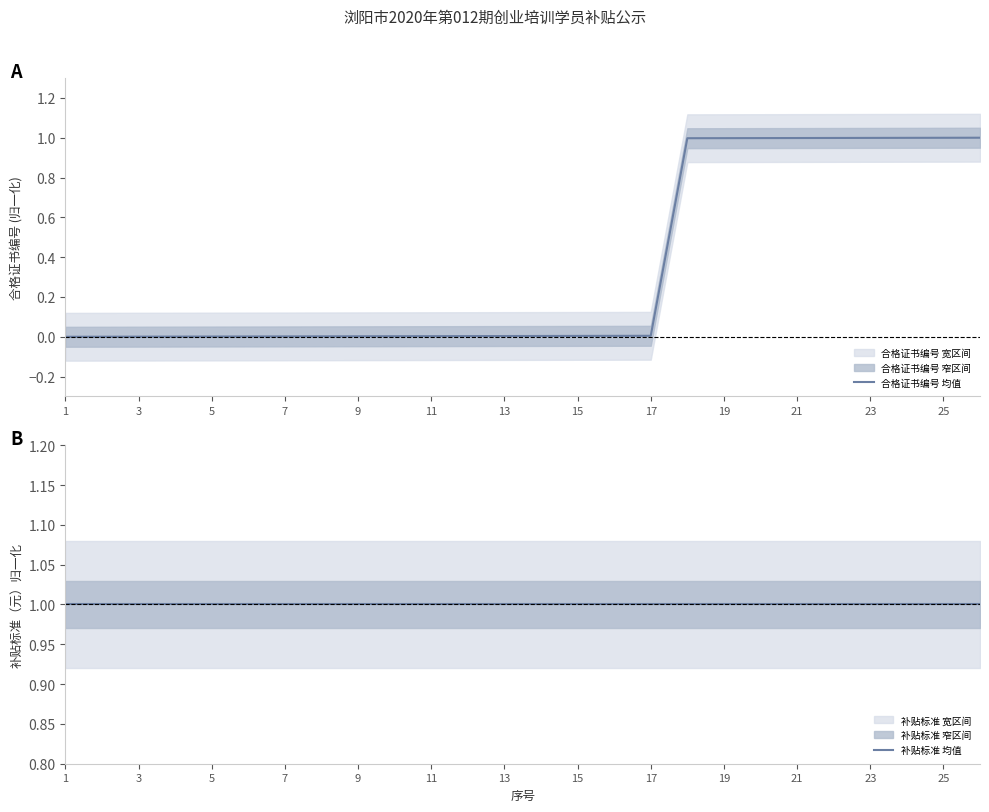

What is the sum of all 合格证书编号 values?

9.0